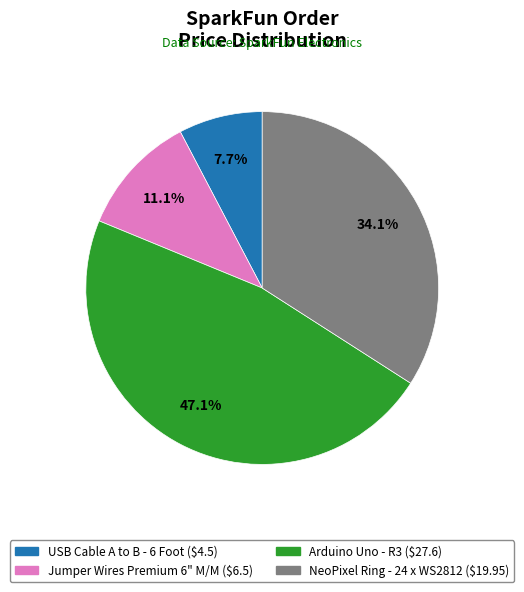

Is there any slice that represents more than half of the pie?

No